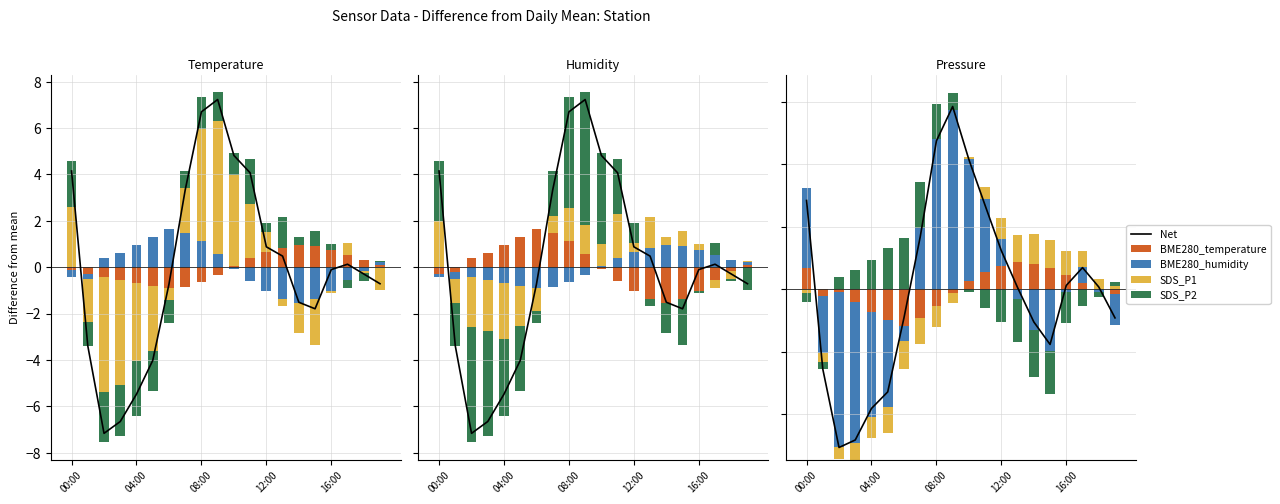

What are all the series names shown in the legend?

Net, BME280_temperature, BME280_humidity, SDS_P1, SDS_P2